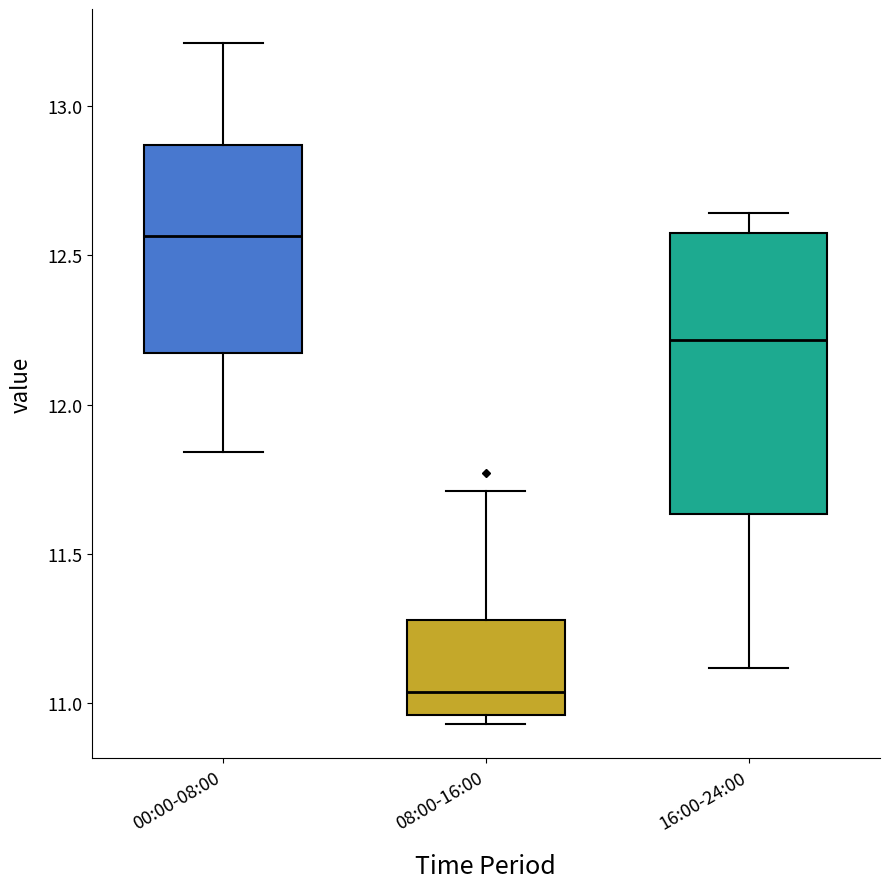

Reading left to right, read every box against the y-axis: the position of its median line, the range the box covers, and the ends of its whiskers. The values are not printed on the chart, so give them approximately, as read against the axis.

00:00-08:00: median 12.55, box 12.15 to 12.85, whiskers 11.85 to 13.20
08:00-16:00: median 11.05, box 10.95 to 11.30, whiskers 10.95 (just below the box's lower edge) to 11.70
16:00-24:00: median 12.20, box 11.65 to 12.60, whiskers 11.10 to 12.65